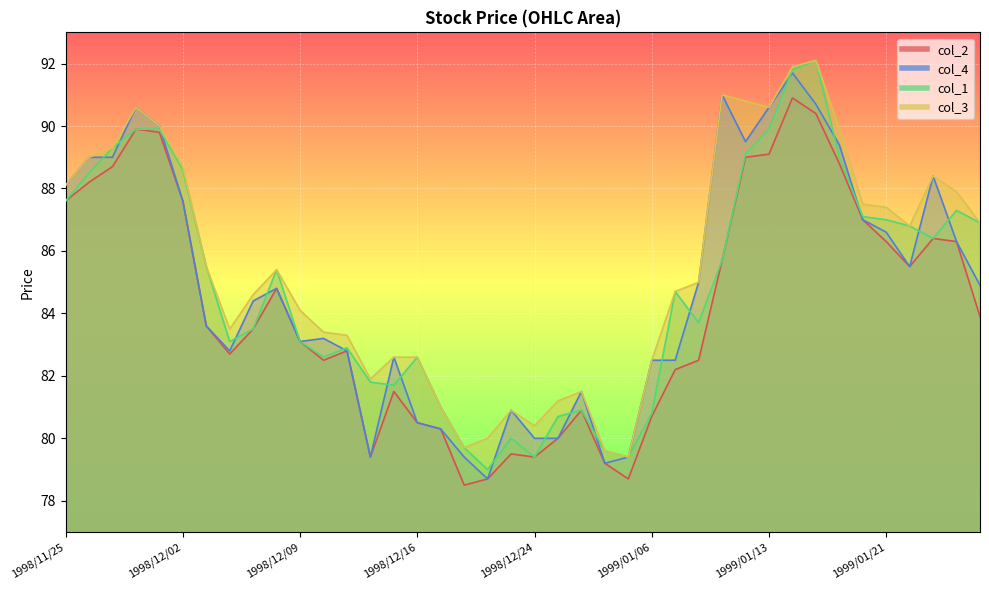

What is the value of the col_1 point at the 21st from the left?

79.4